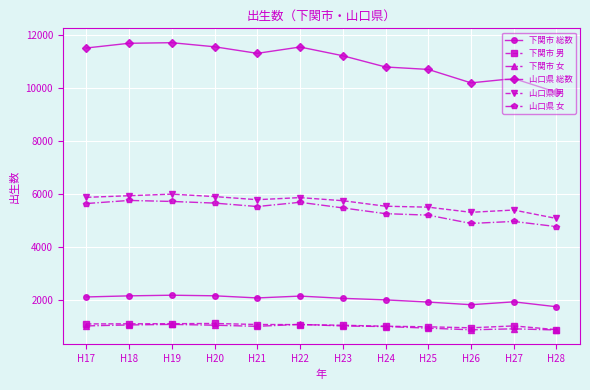

True or false: 山口県 総数 has a value of 4312 at H27.

False